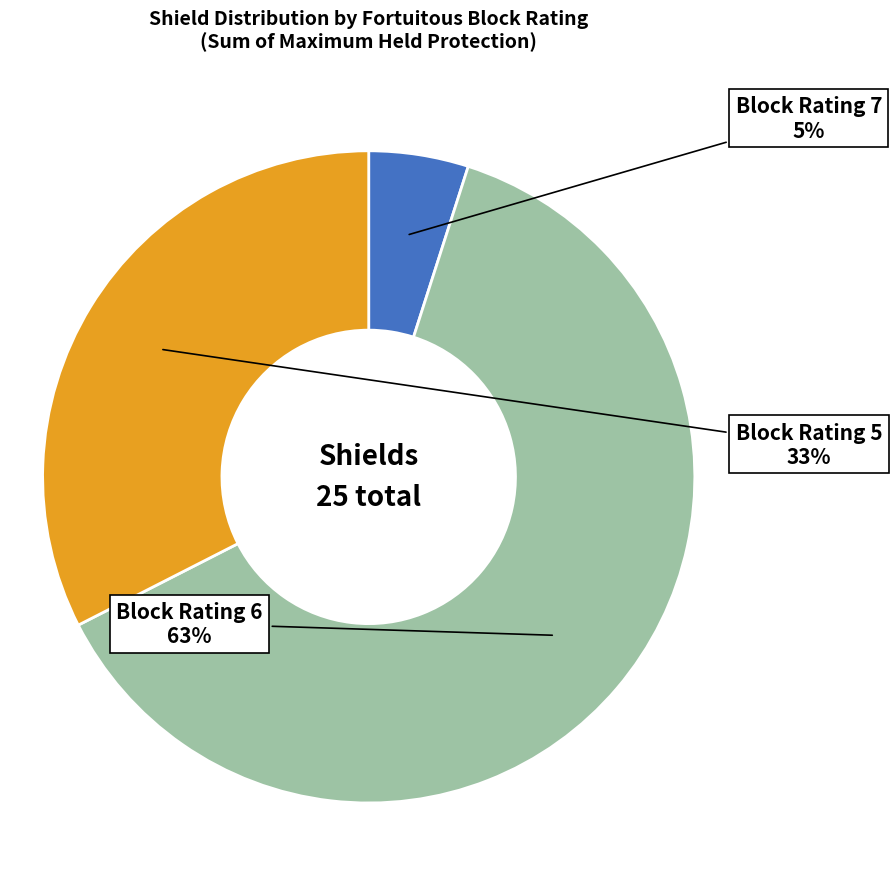

Is there any slice that represents more than half of the pie?

Yes